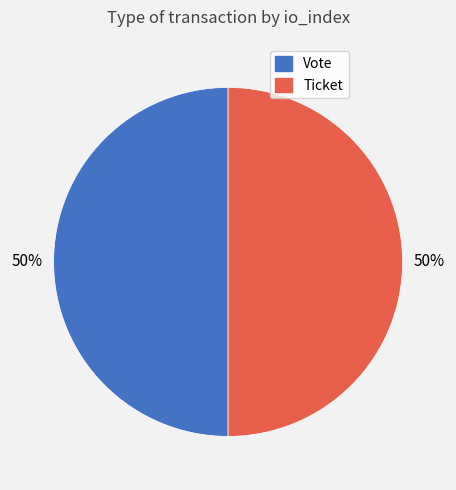

To the nearest percent, what percentage of the pie is Ticket?

50%